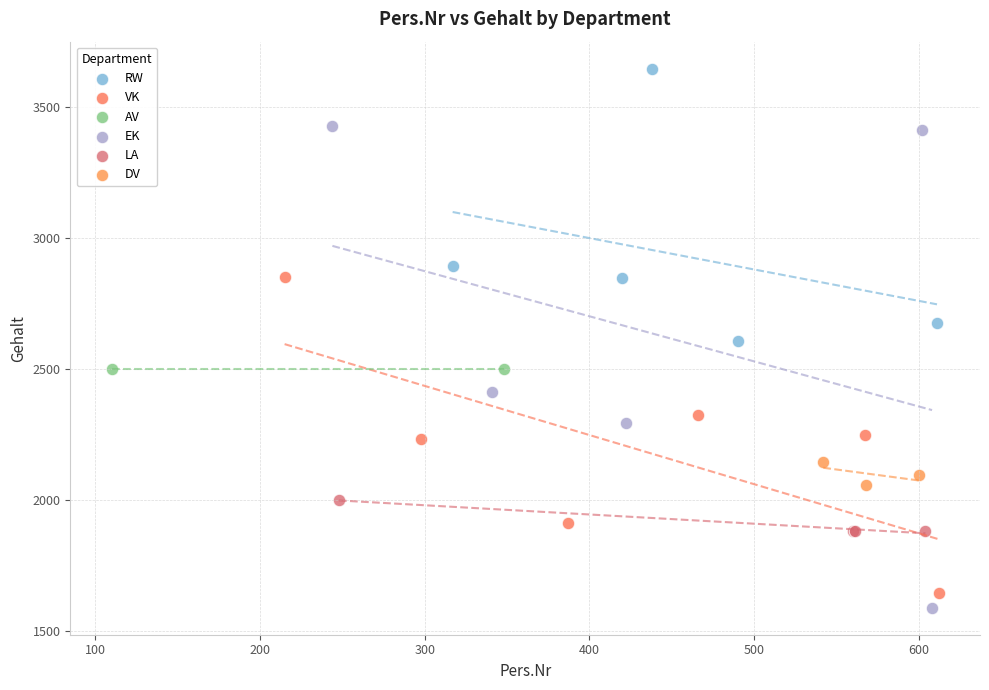

What are all the series names shown in the legend?

RW, VK, AV, EK, LA, DV